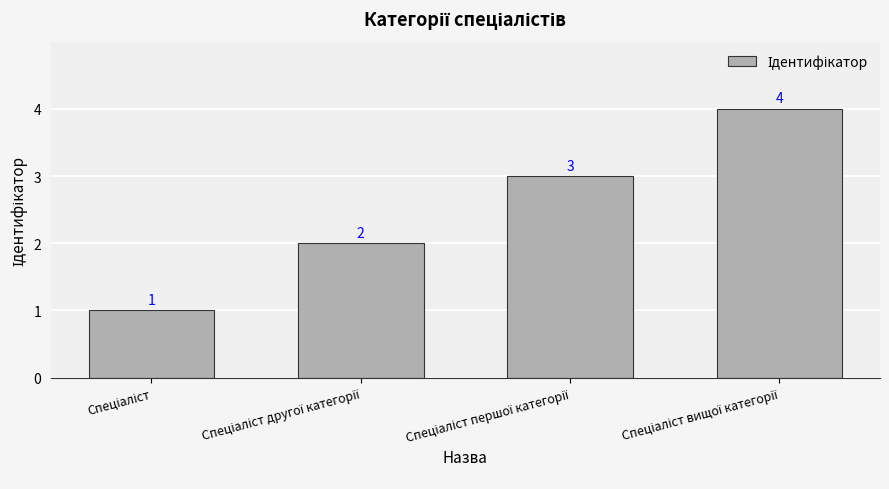

What is the difference between the maximum and minimum values?

3